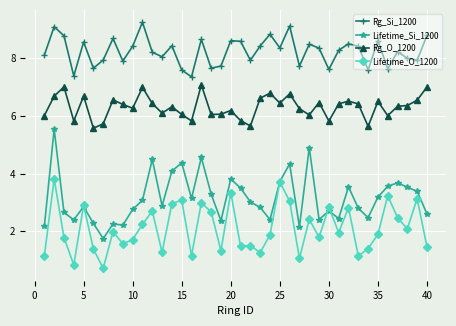

Which series has the largest total across all categories?

Rg_Si_1200